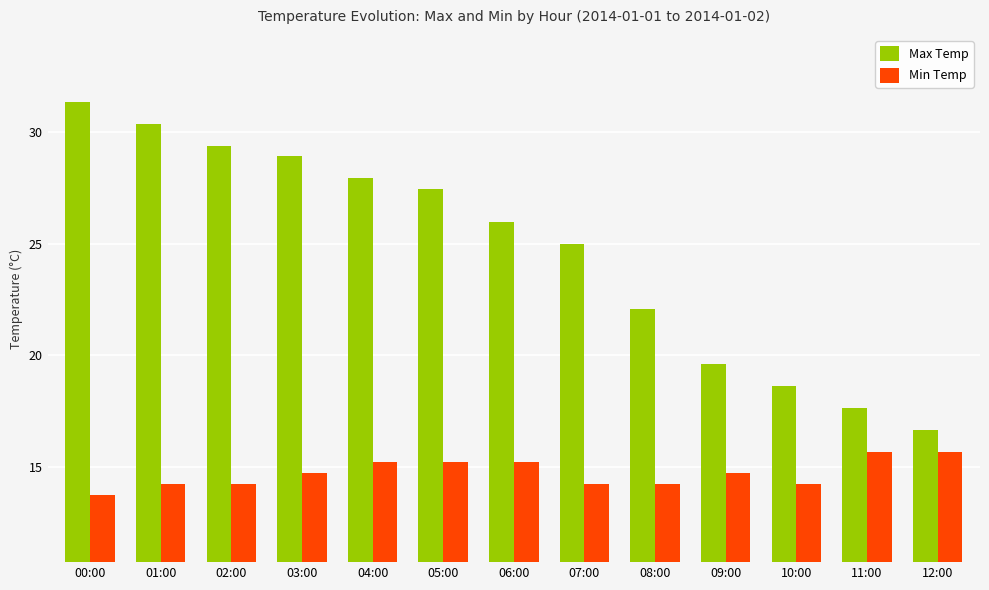

The Min Temp series shows 6.2 at 09:00. True or false?

False